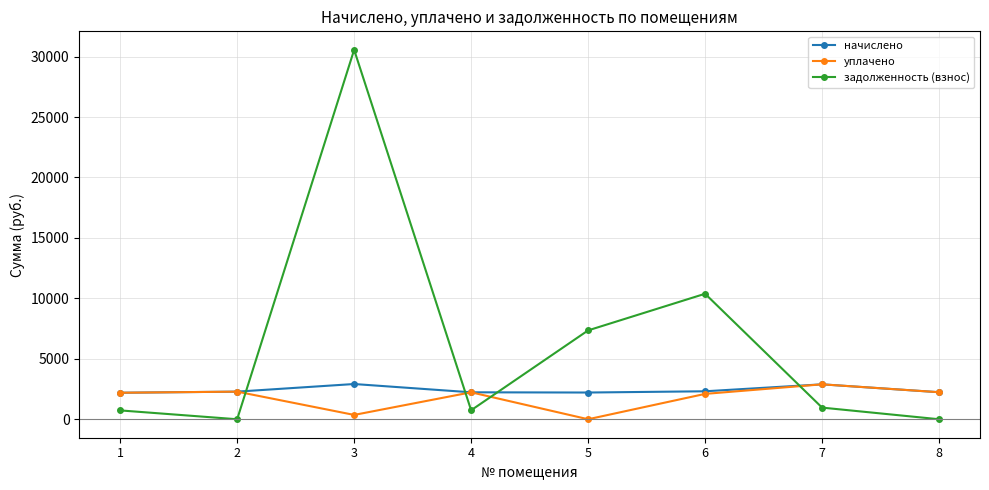

At which label does задолженность (взнос) first exceed 962?

3